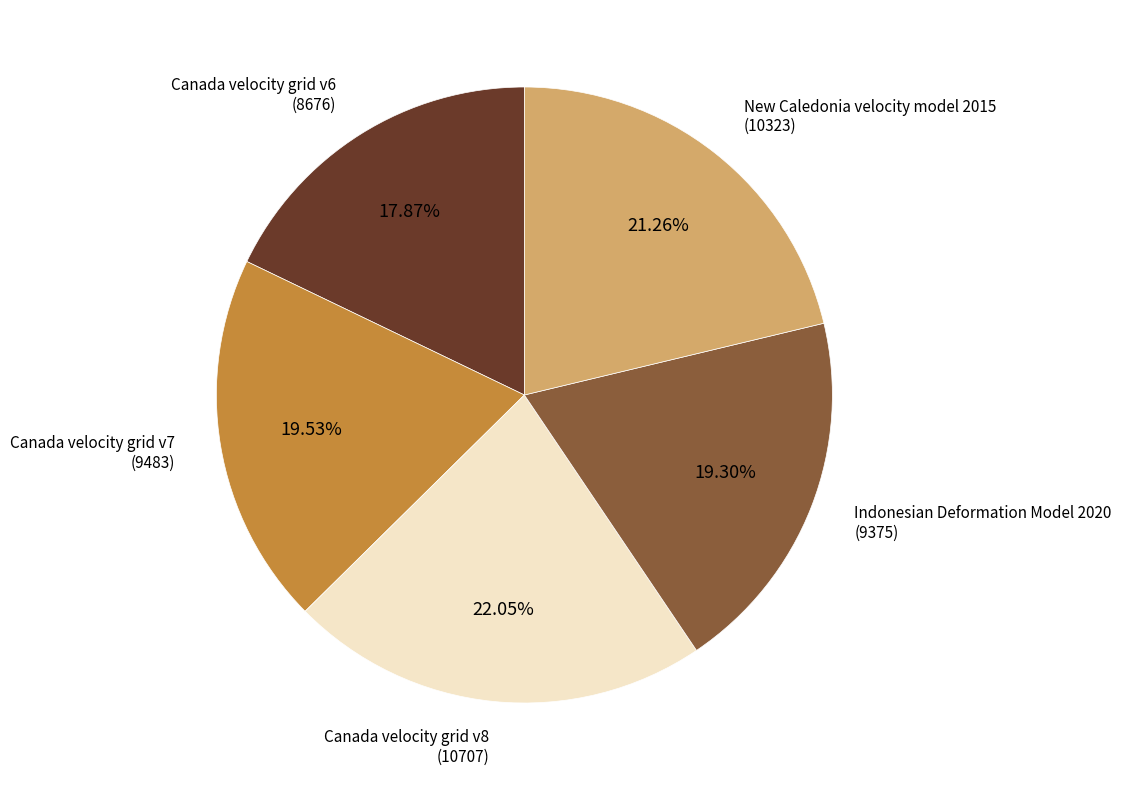

Is there any slice that represents more than half of the pie?

No